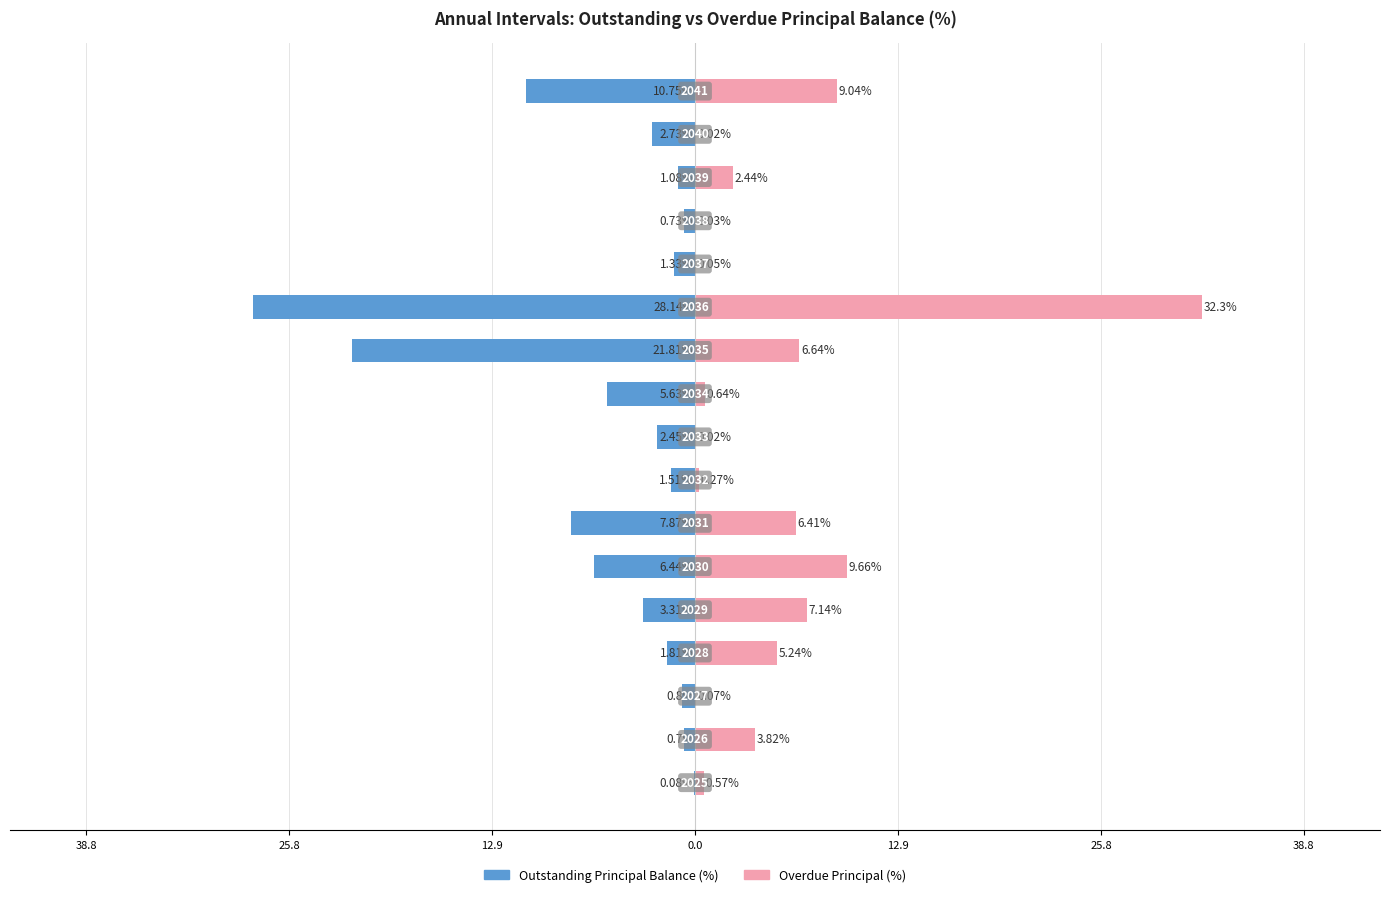

What is the value of the Overdue Principal (%) bar at the 3rd from the left?

0.1